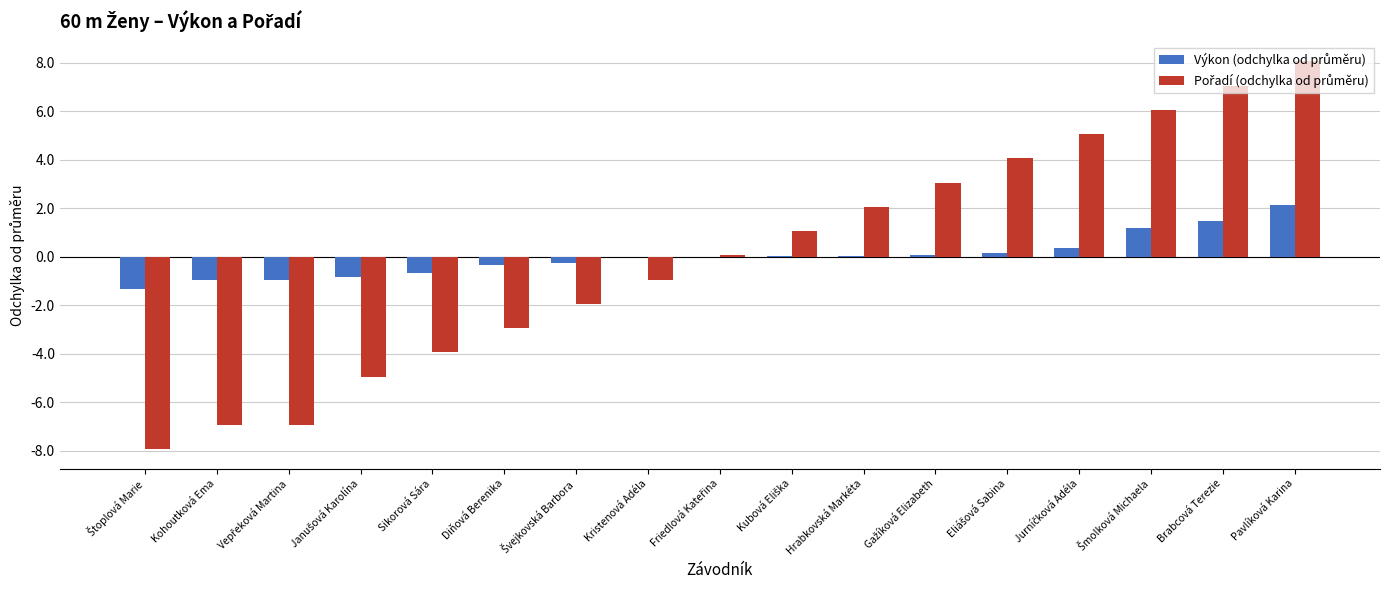

How many data points does each series have?

17